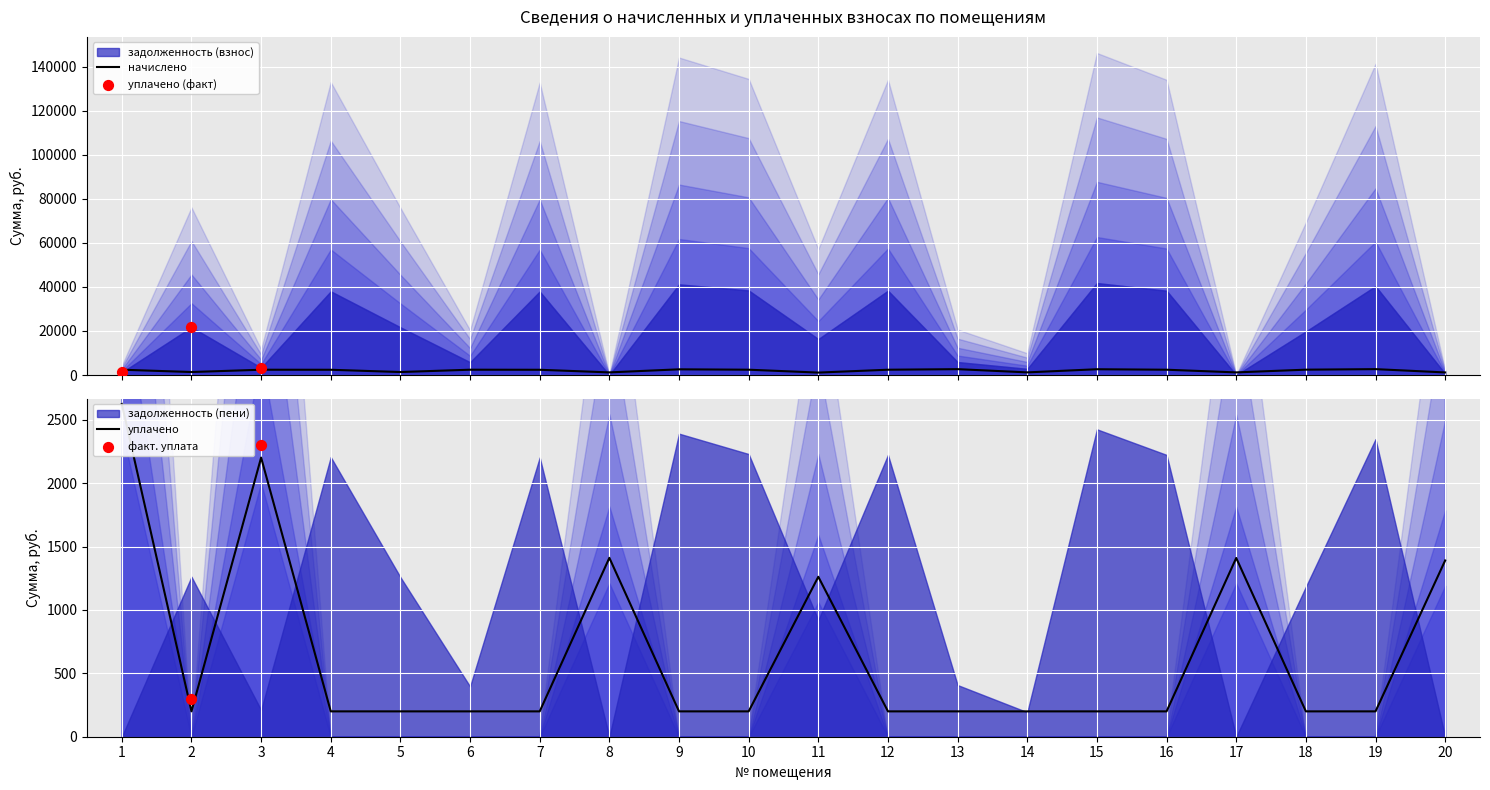

What is the total value across all series at 1?

5050.4